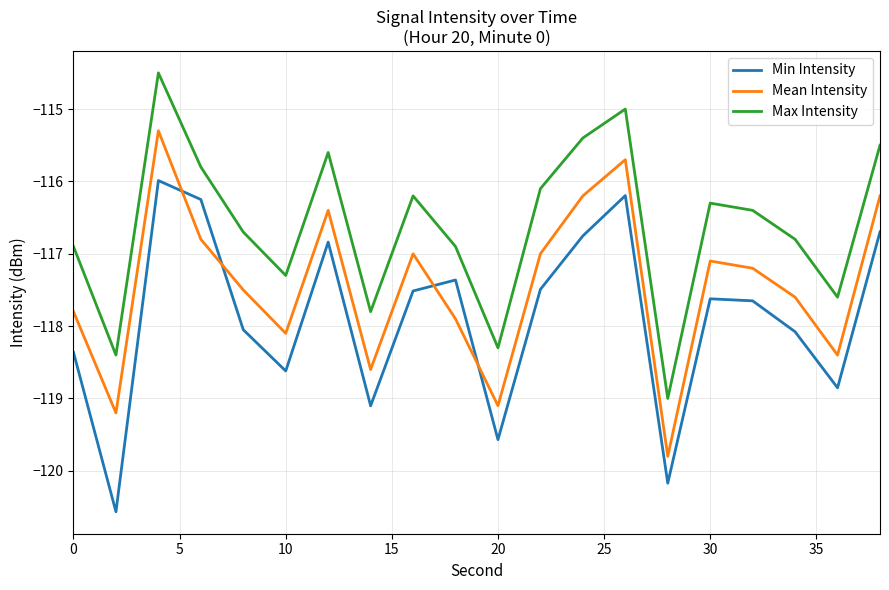

Which series has the largest total across all categories?

Max Intensity